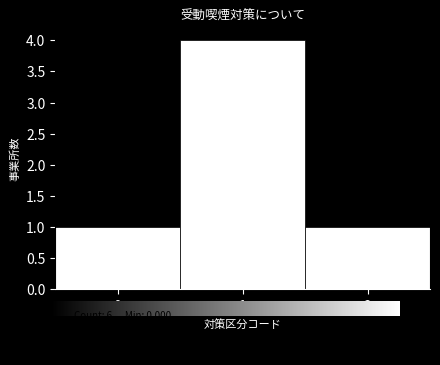

Which range on the x-axis has the tallest bar?

0.5 to 1.5